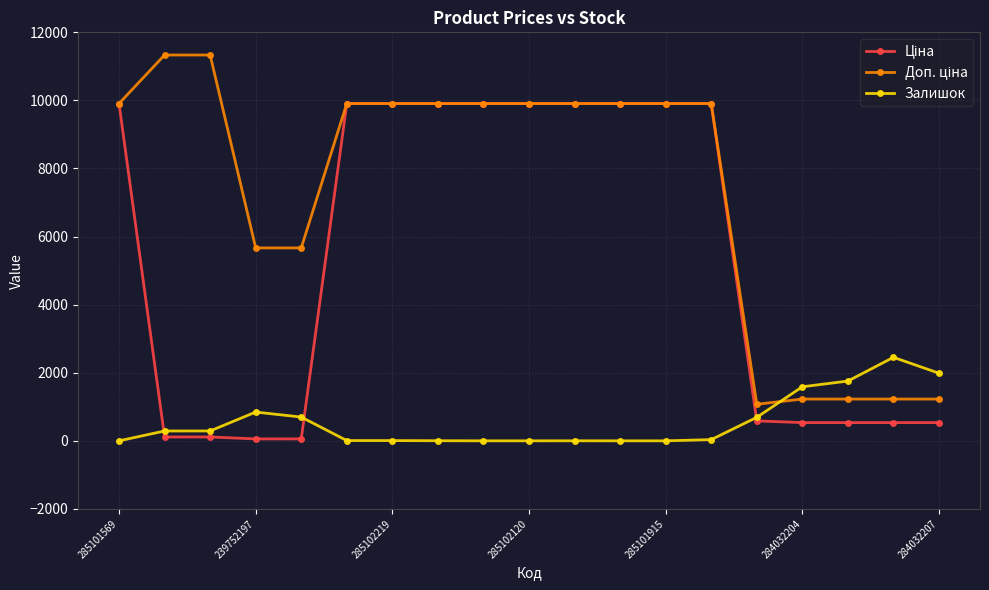

True or false: Залишок has more than 1 points higher than both neighbors.

True